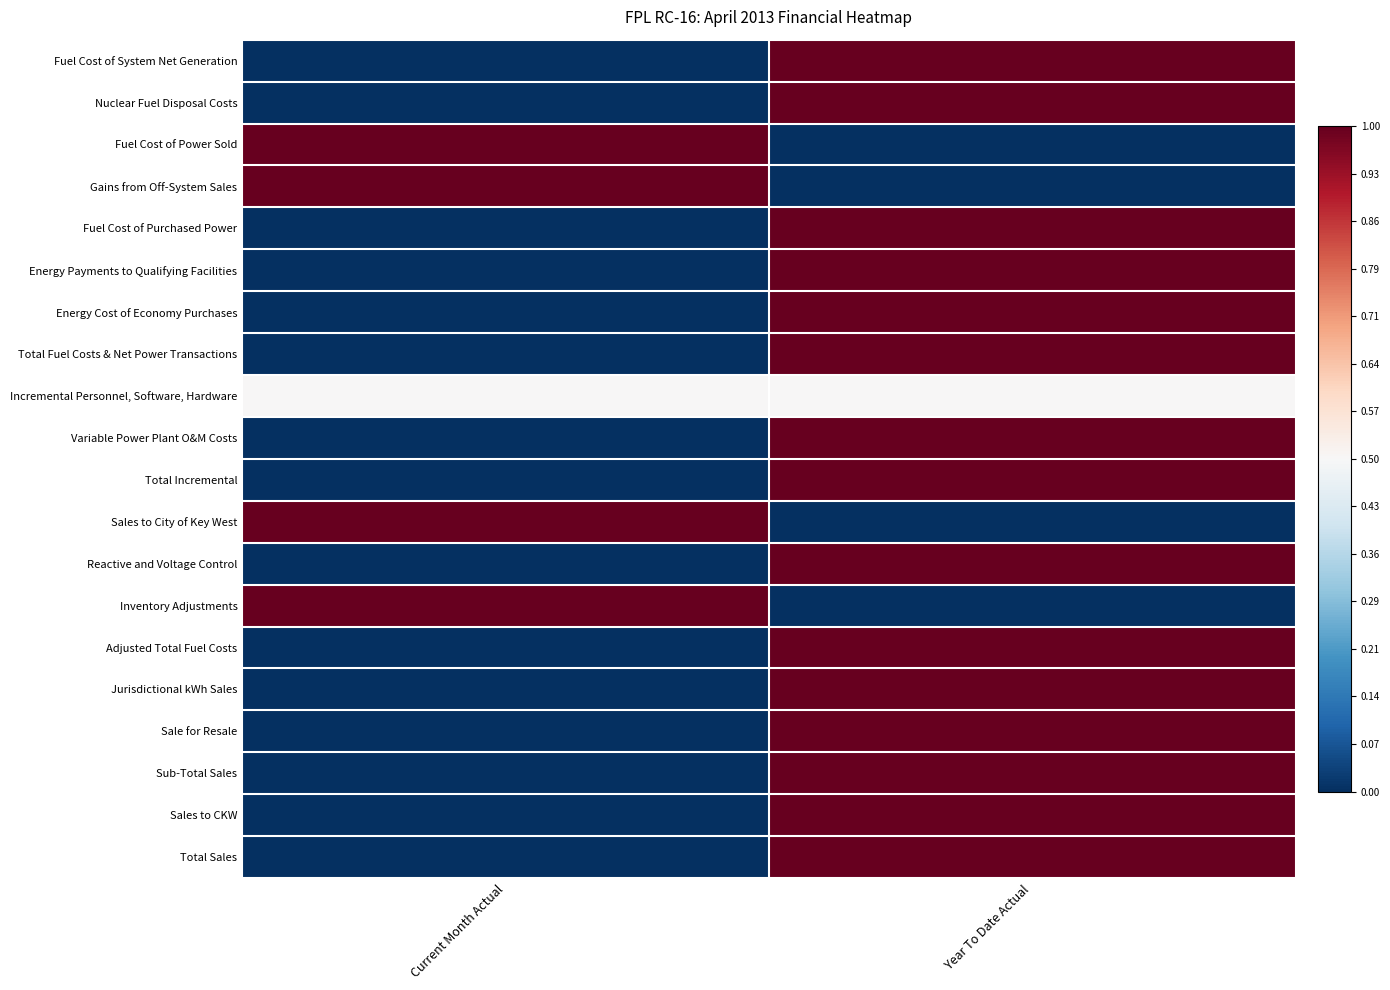

At Year To Date Actual, list the series in order from largest to smallest.

Fuel Cost of System Net Generation, Nuclear Fuel Disposal Costs, Fuel Cost of Purchased Power, Energy Payments to Qualifying Facilities, Energy Cost of Economy Purchases, Total Fuel Costs & Net Power Transactions, Variable Power Plant O&M Costs, Total Incremental, Reactive and Voltage Control, Adjusted Total Fuel Costs, Jurisdictional kWh Sales, Sale for Resale, Sub-Total Sales, Sales to CKW, Total Sales, Incremental Personnel, Software, Hardware, Fuel Cost of Power Sold, Gains from Off-System Sales, Sales to City of Key West, Inventory Adjustments